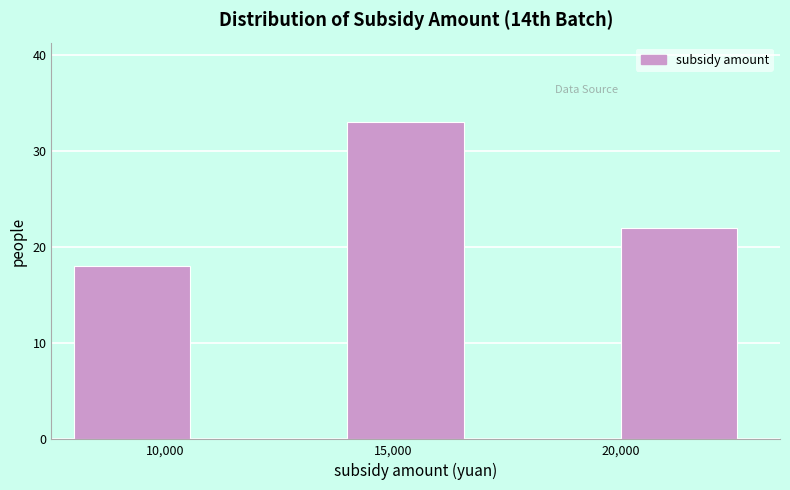

Reading left to right, transcribe this chart: for each bar, give the range it covers on the x-axis and its height. The values are not printed on the chart, so give them approximately, as read against the axis.

8000 to 11000: 18
11000 to 14000: 0
14000 to 17000: 33
17000 to 20000: 0
20000 to 23000: 22